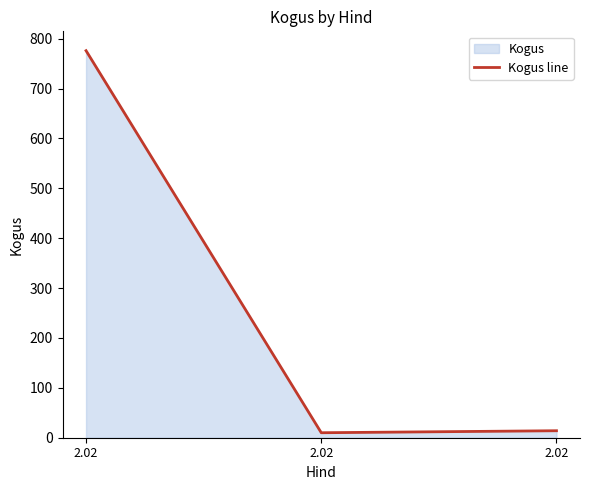

What is the value of the 1st point from the left?

776